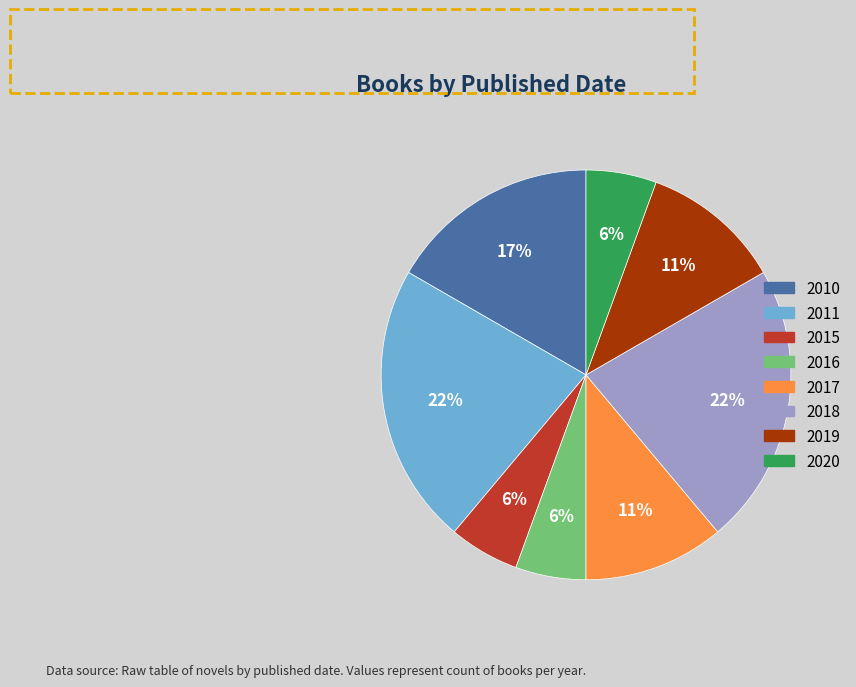

The 2010 slice represents 1% of the pie. True or false?

False